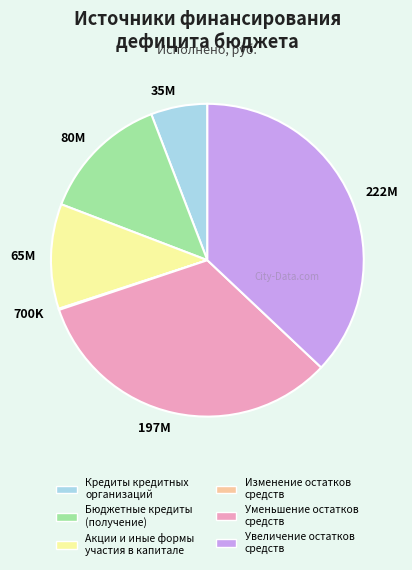

Is it true that Бюджетные кредиты (получение) is 3% of the pie?

False